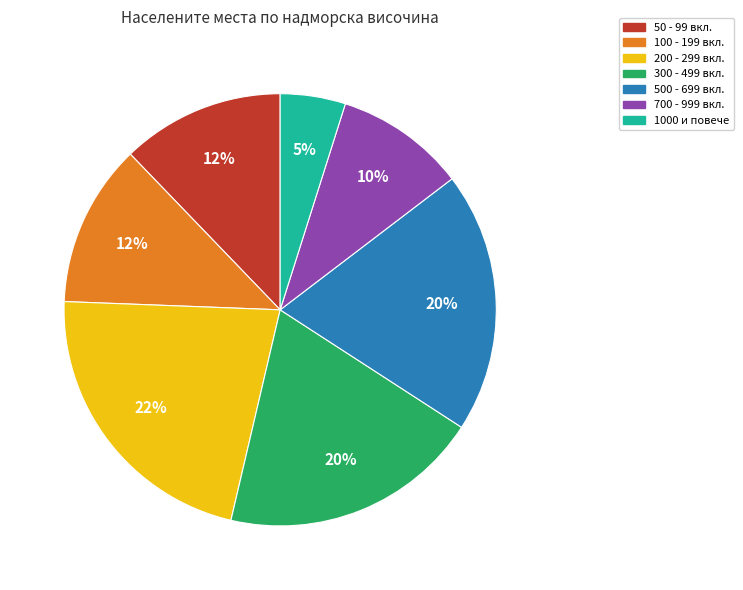

How many slices are in this pie chart?

7